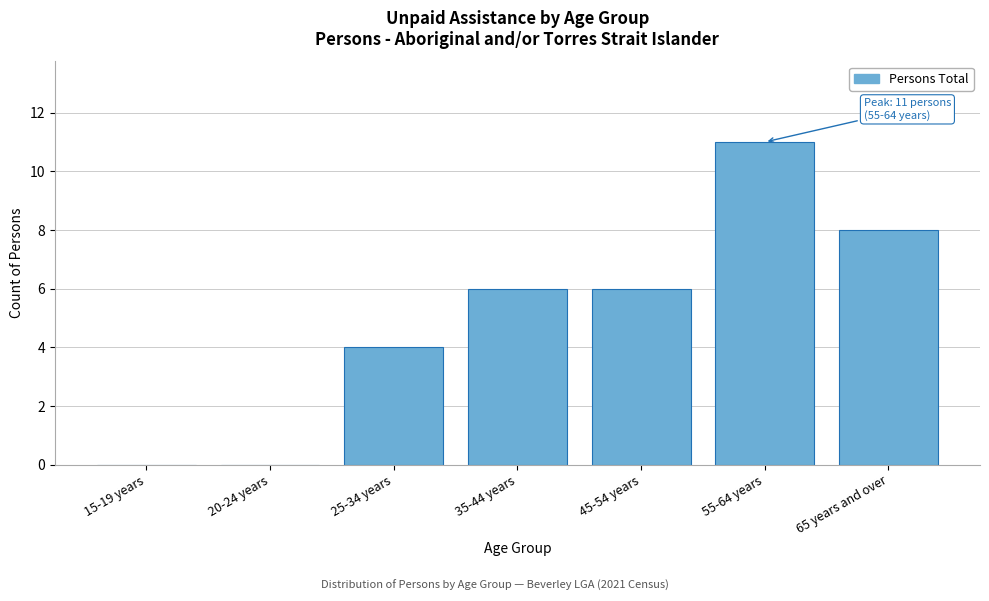

Reading left to right, what are all the values shown in this chart?

15-19 years=0	20-24 years=0	25-34 years=4	35-44 years=6	45-54 years=6	55-64 years=11	65 years and over=8